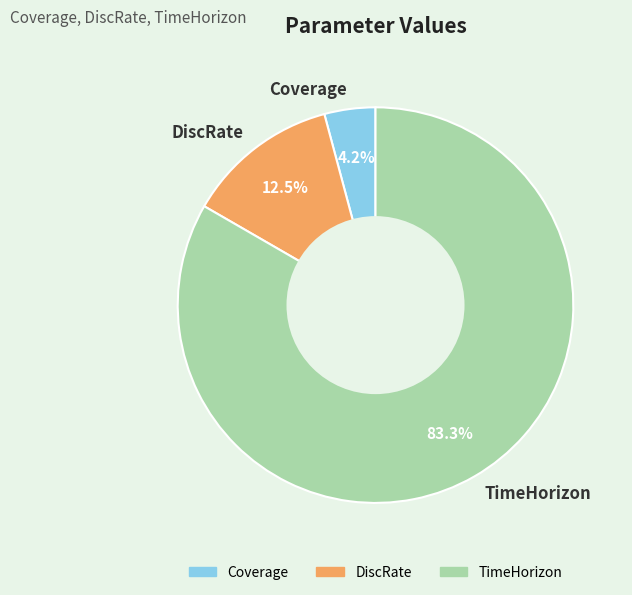

Combined, what portion of the pie is Coverage and DiscRate?

16.7%